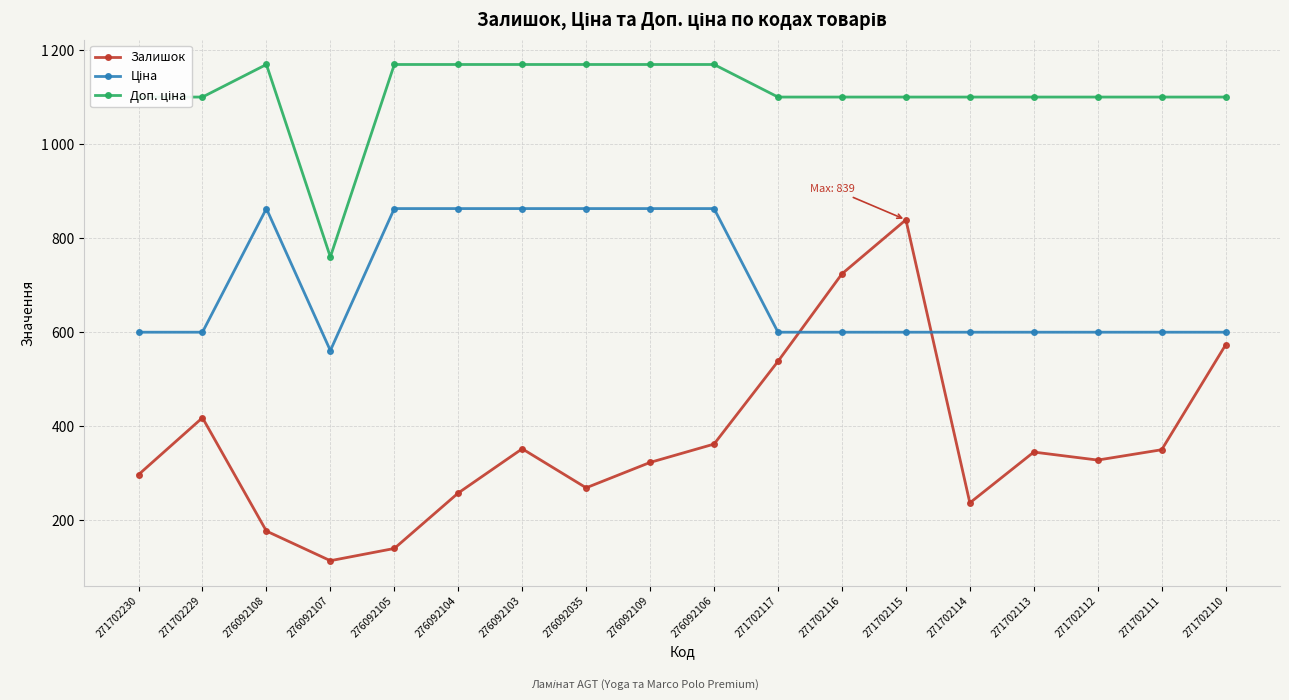

Does the chart have visible grid lines?

Yes